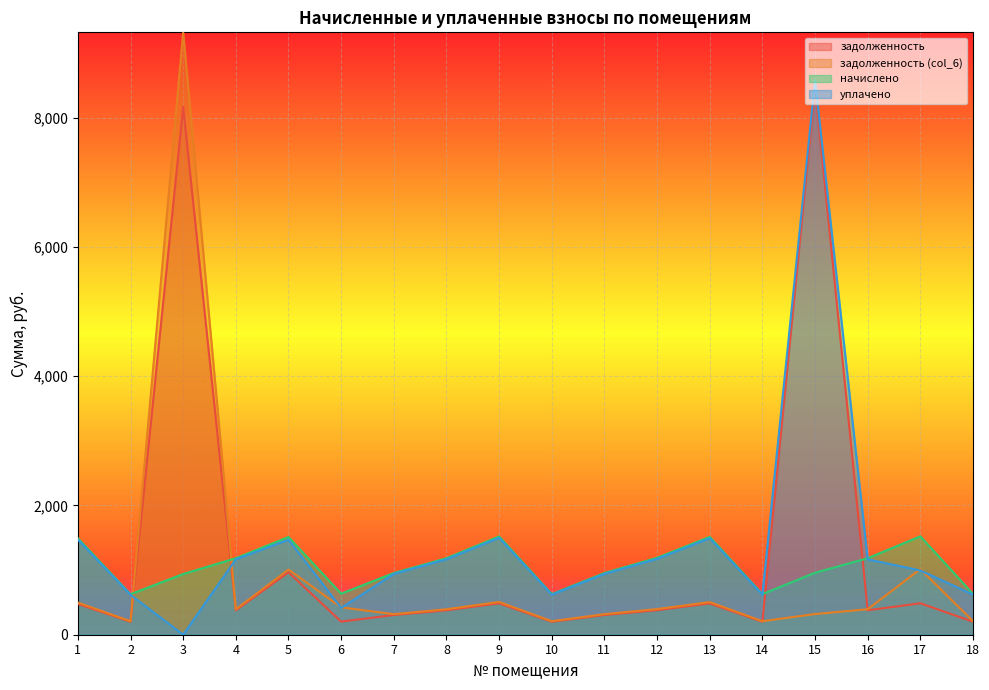

True or false: задолженность (col_6) has a value of 42.9 at 2.

False